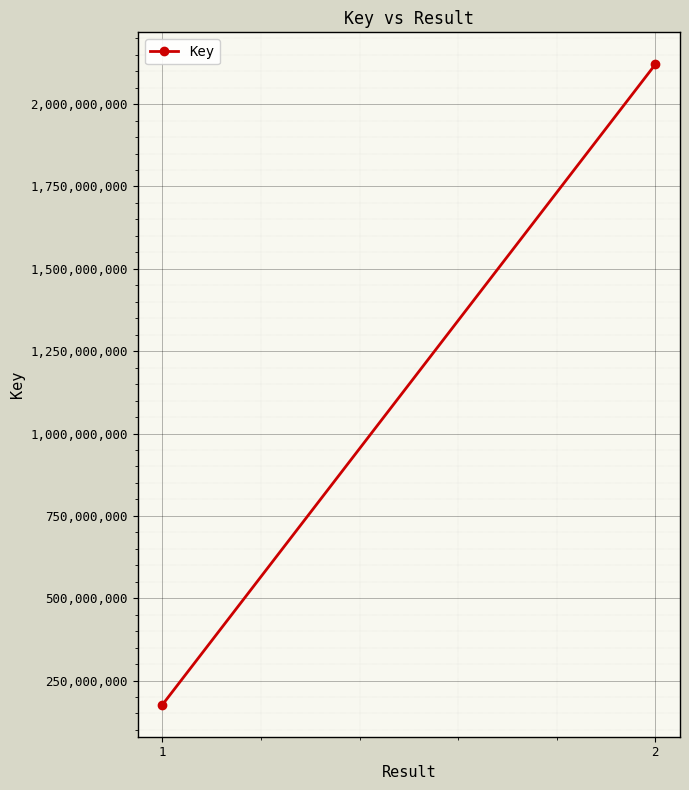

List the labels in order of value, smallest first.

1, 2